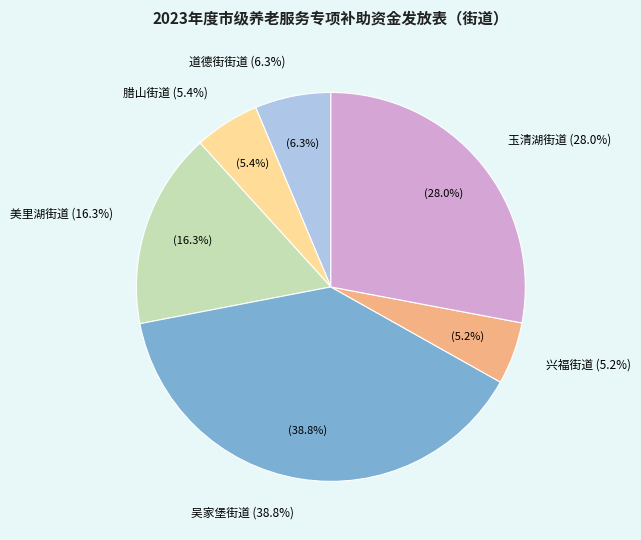

To the nearest percent, what is the difference between the largest and smallest slice percentages?

34%